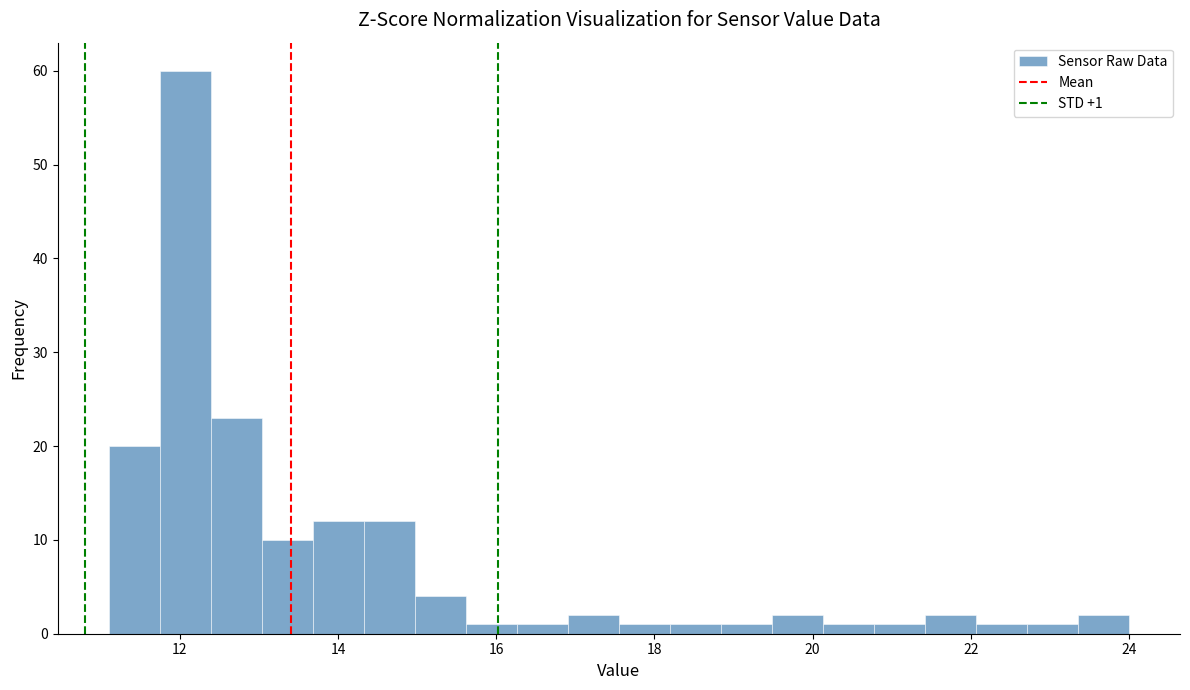

Around what value on the x-axis is the tallest bar? Give the approximate position of its centre, as read against the axis.

12.0